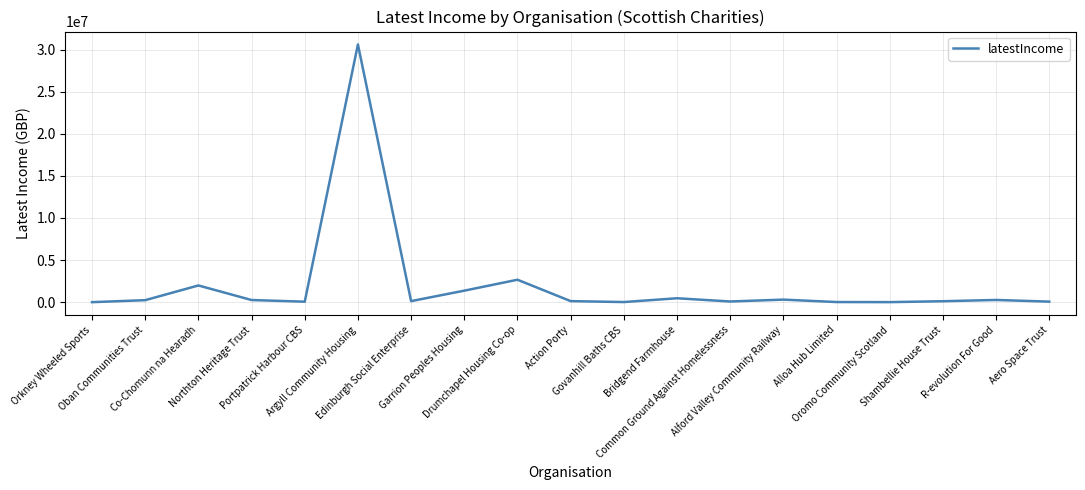

What is the maximum value shown in the chart?

30605000